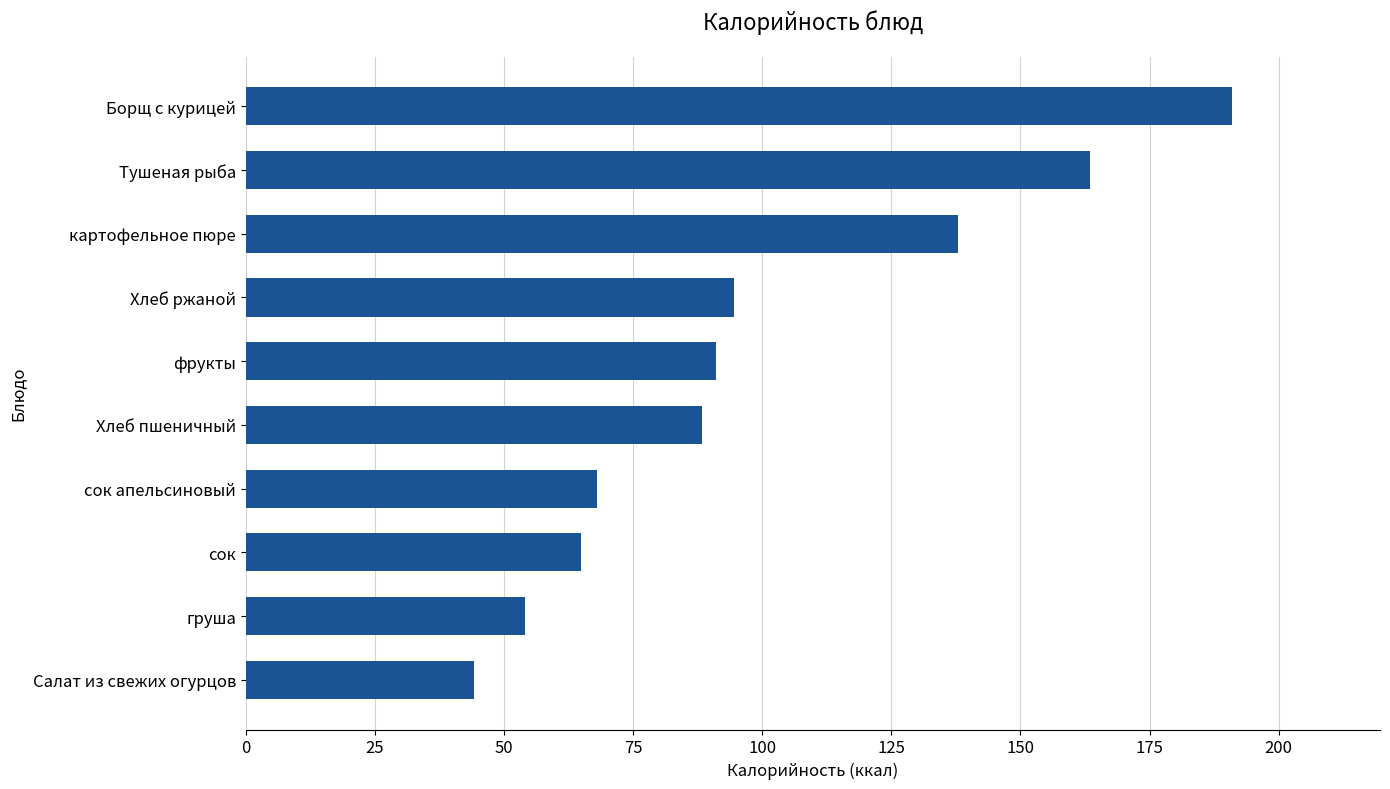

Count the number of data series in this chart.

1